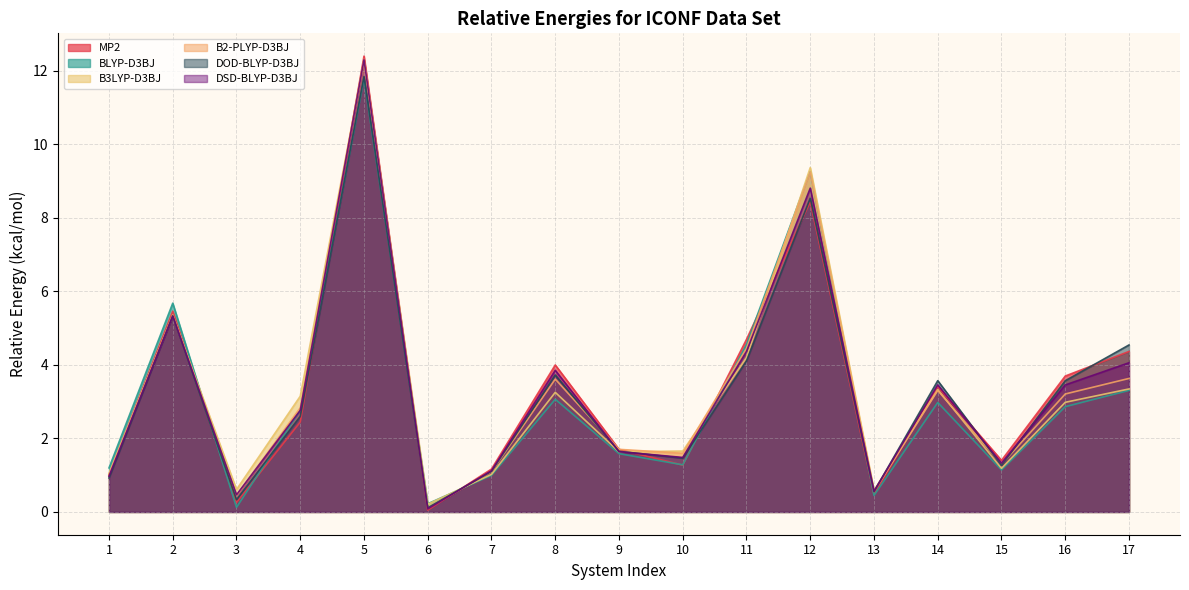

Rank the categories by B3LYP-D3BJ value from lowest to highest.

6, 13, 3, 7, 1, 15, 9, 10, 16, 4, 8, 14, 17, 11, 2, 12, 5